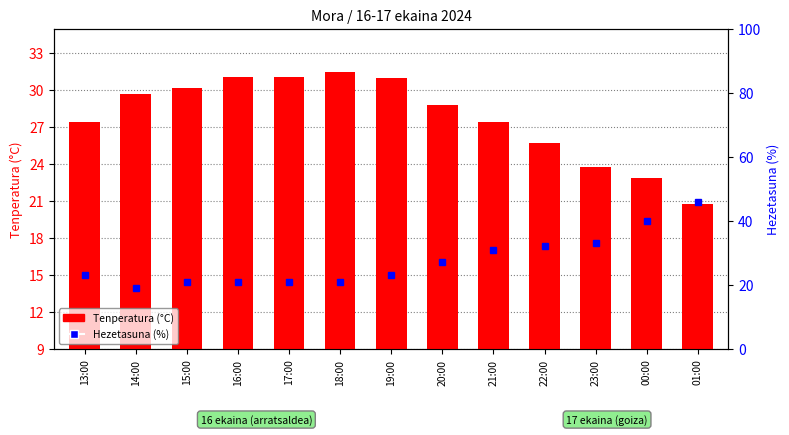

Which series changed the most between 13:00 and 15:00?

Tenperatura (°C)